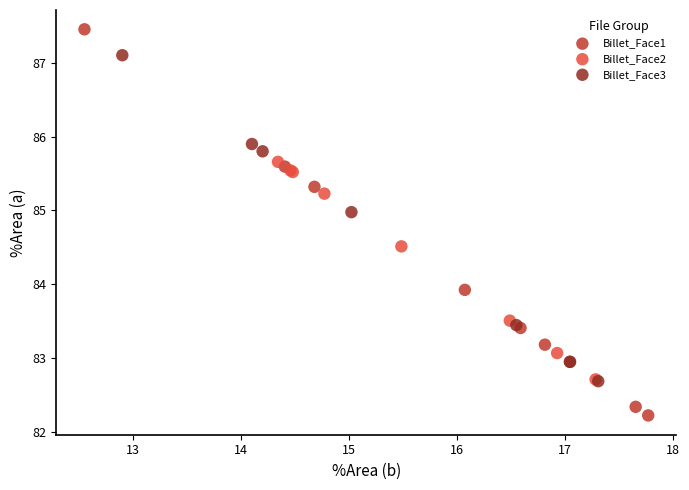

Which series has the widest spread of Y values?

Billet_Face1